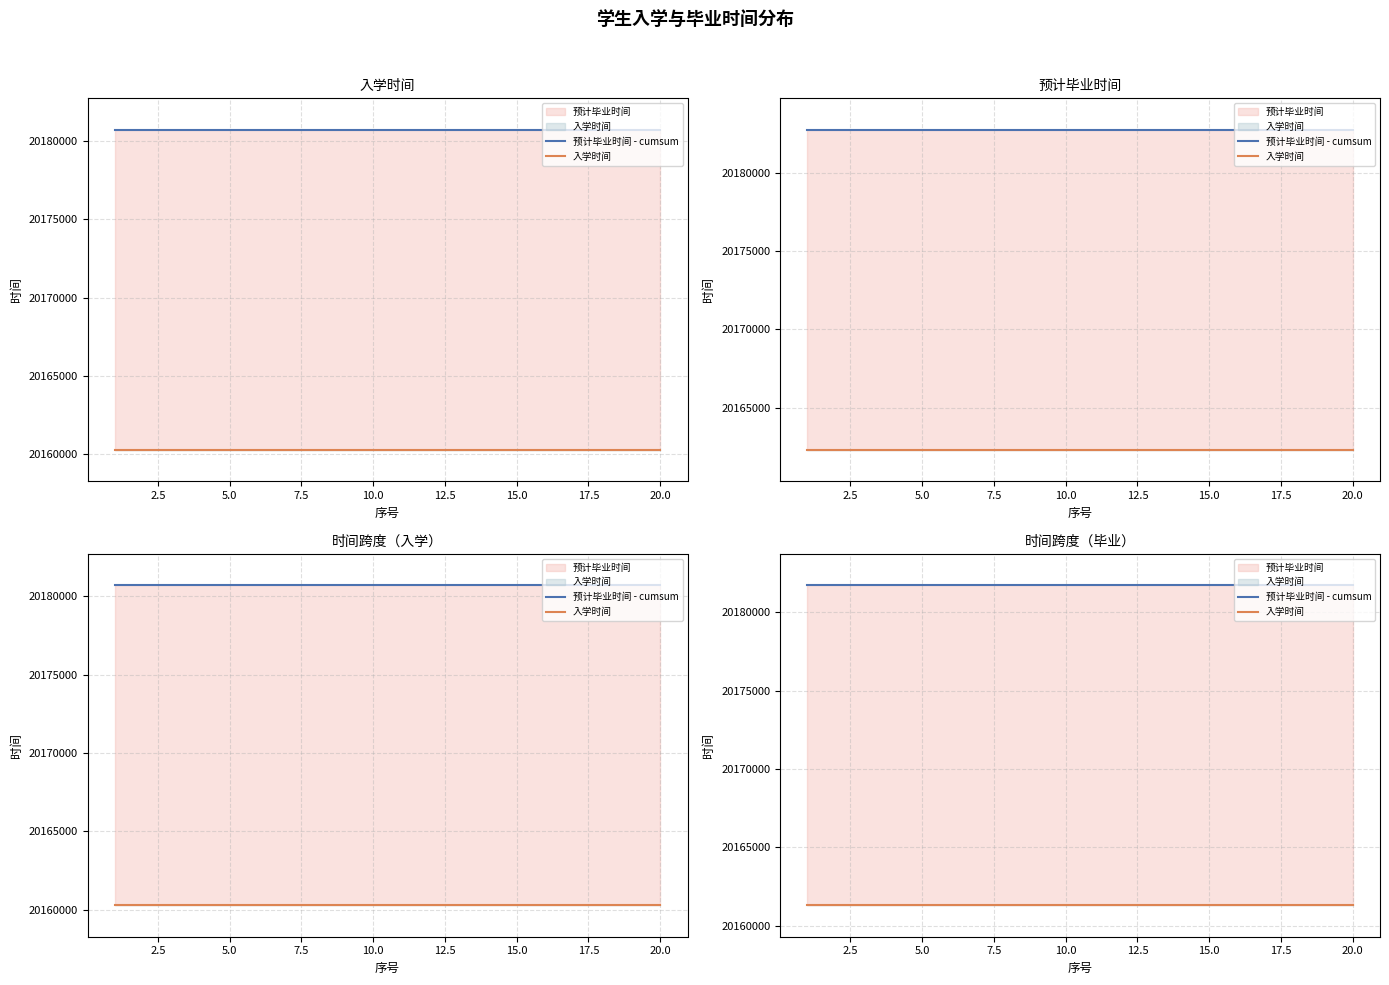

The value of 入学时间 at 18 is 32227930.6. True or false?

False